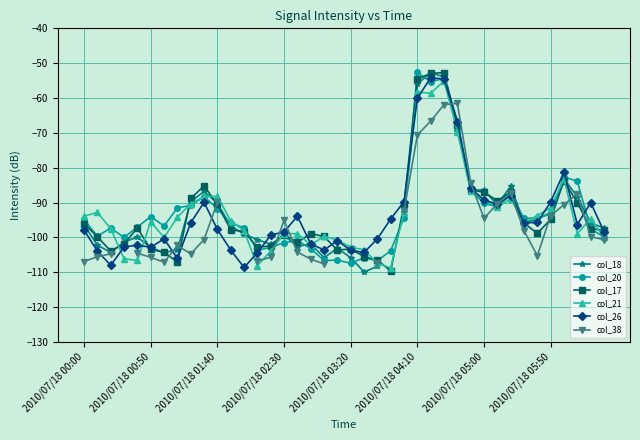

How many values in the col_20 series are below -94?

24